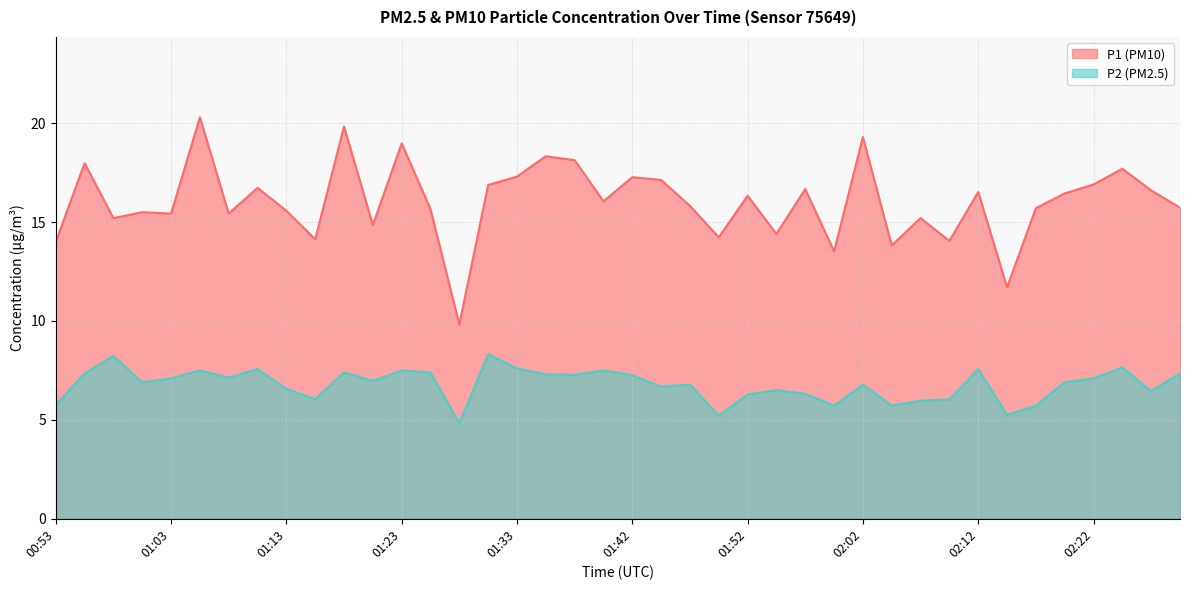

Does the chart have visible grid lines?

Yes